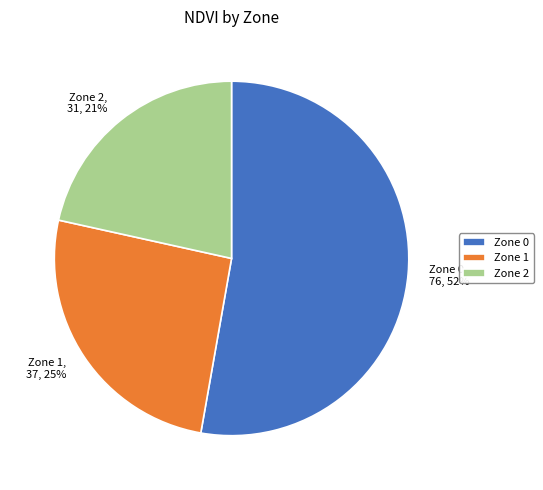

Does any single category account for the majority?

Yes